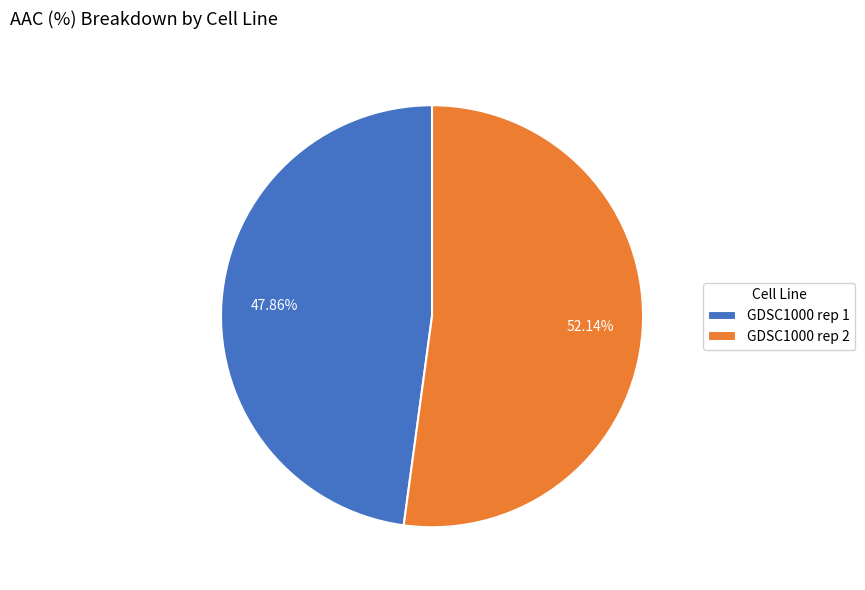

Is there any slice that represents more than half of the pie?

Yes